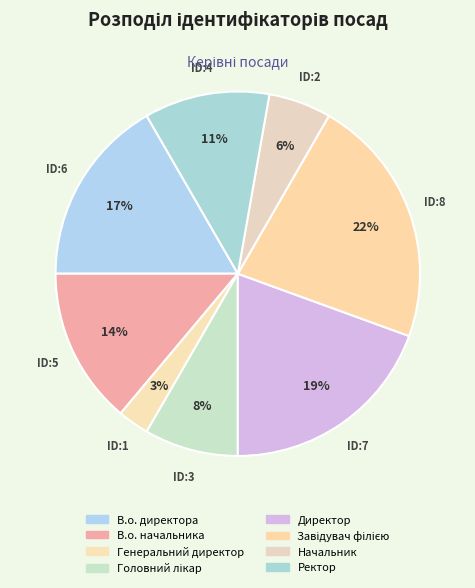

The В.о. директора slice represents 29% of the pie. True or false?

False